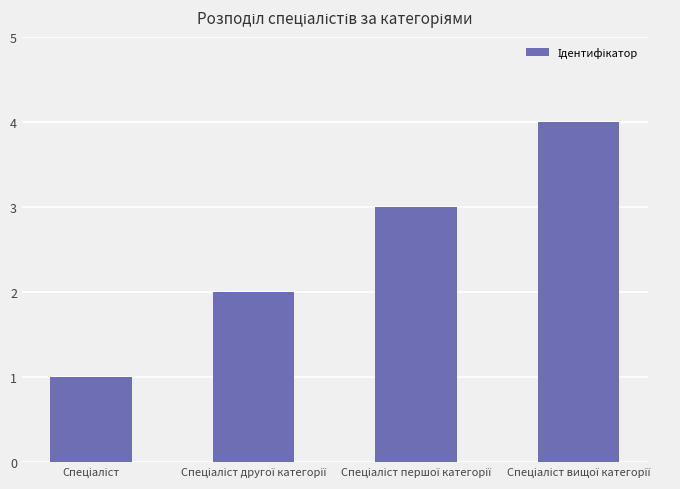

Reading right to left, list all the values displayed in this chart.

4	3	2	1